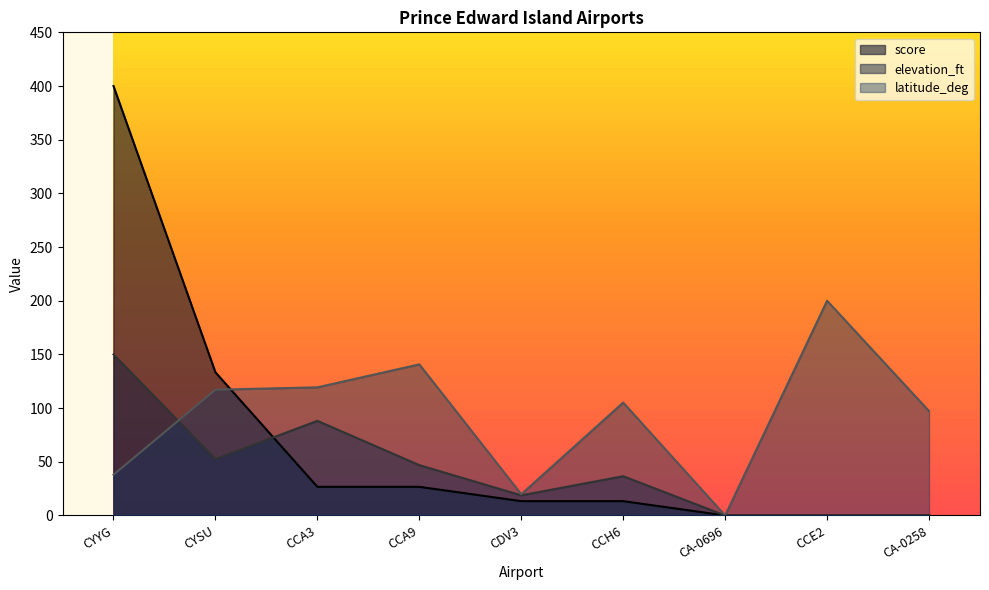

What is the value of the elevation_ft point at the 5th from the left?

18.7